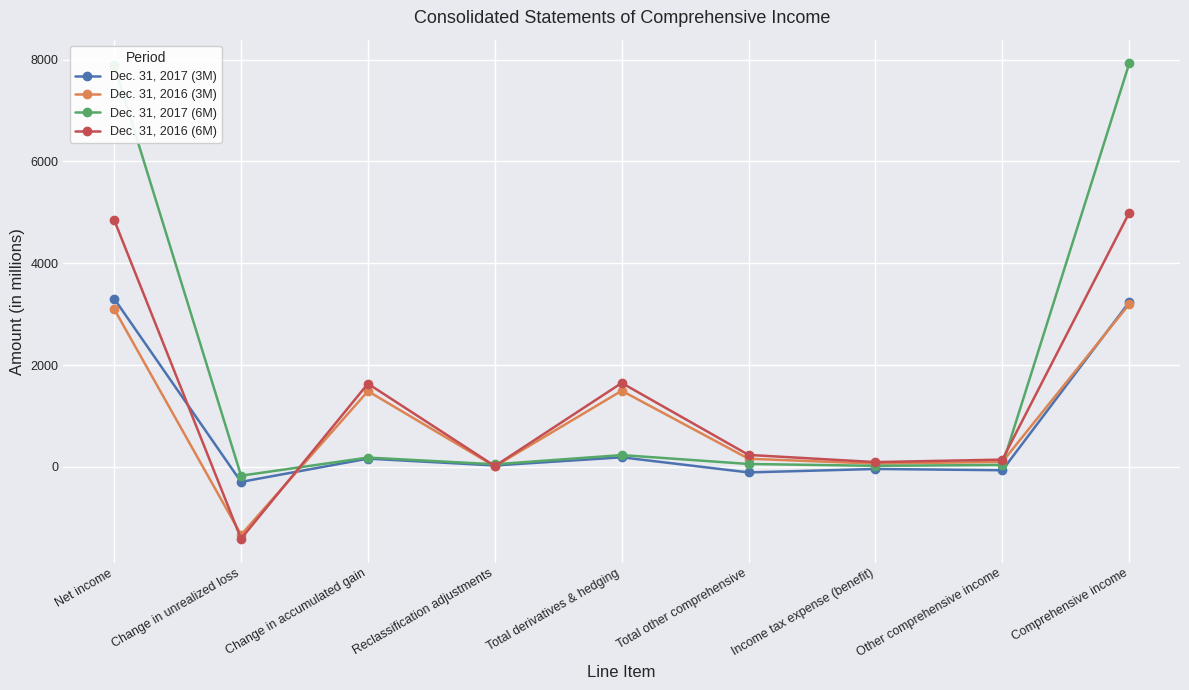

Which series has the largest range (max minus min)?

Dec. 31, 2017 (6M)